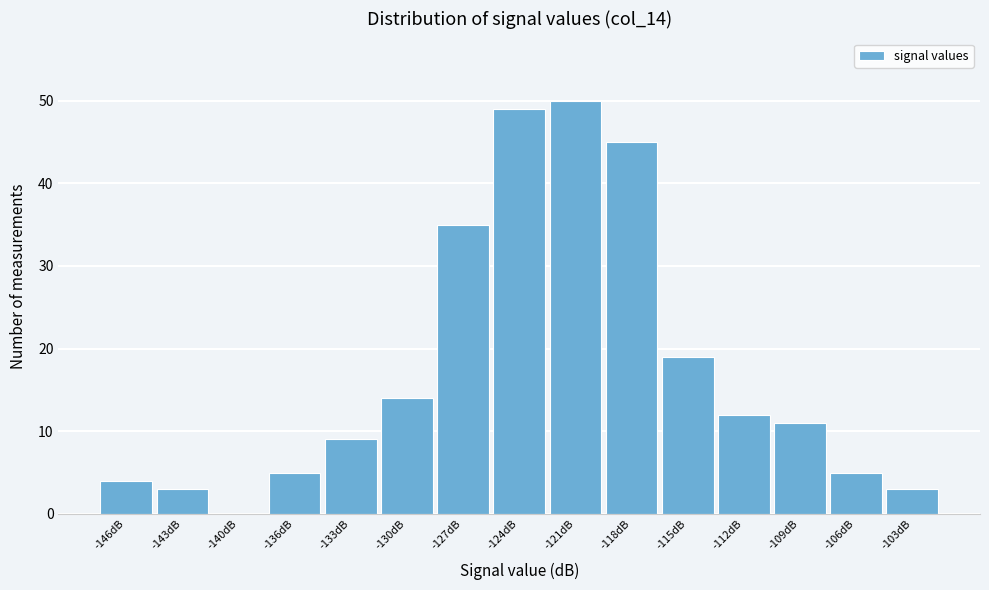

Reading left to right, list all the values displayed in this chart.

-146dB=4	-143dB=3	-140dB=0	-136dB=5	-133dB=9	-130dB=14	-127dB=35	-124dB=49	-121dB=50	-118dB=45	-115dB=19	-112dB=12	-109dB=11	-106dB=5	-103dB=3